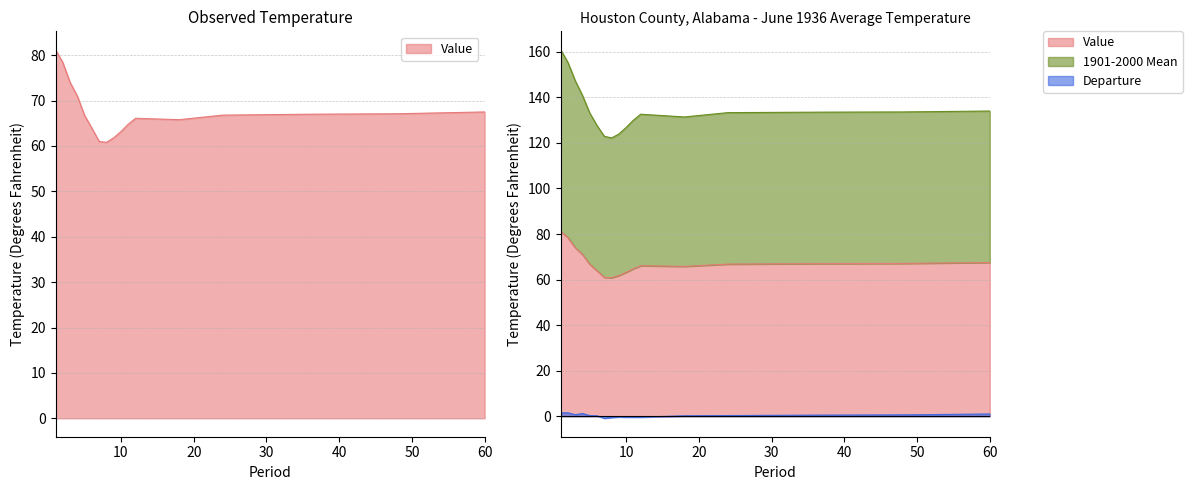

Reading right to left, what are all the values shown in this chart?

Value: 60=67.5	48=67.1	36=67.0	24=66.8	18=65.8	12=66.1	11=64.8	10=63.2	9=61.8	8=60.8	7=61.0	6=63.9	5=66.7	4=71.0	3=74.0	2=78.4	1=81.2
1901-2000 Mean: 60=134.0	48=133.6	36=133.5	24=133.3	18=131.4	12=132.6	11=130.0	10=126.8	9=123.9	8=122.2	7=122.9	6=127.6	5=133.1	4=140.8	3=147.3	2=155.3	1=160.9
Departure: 60=1.0	48=0.6	36=0.5	24=0.3	18=0.2	12=-0.4	11=-0.4	10=-0.4	9=-0.3	8=-0.6	7=-0.9	6=0.2	5=0.3	4=1.2	3=0.7	2=1.5	1=1.5